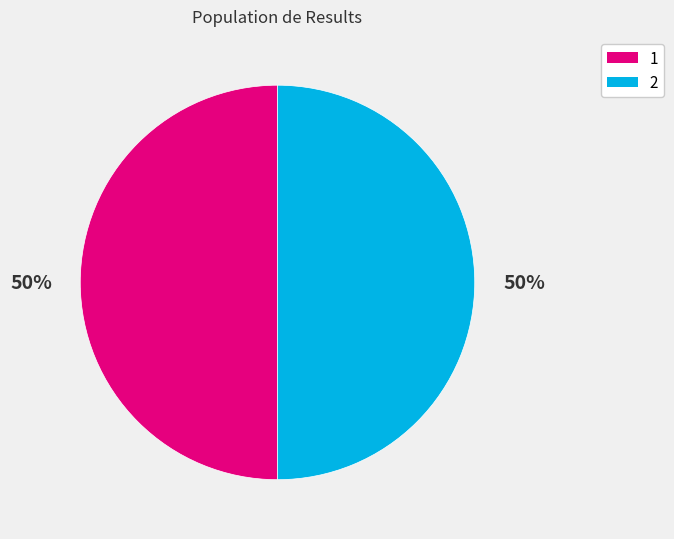

Is the sum of 1 and 2 greater than half?

Yes